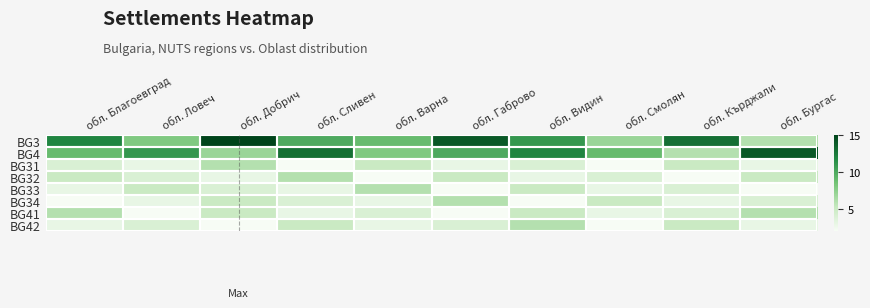

List the series in order of their peak value, highest first.

BG3, BG4, BG31, BG32, BG33, BG34, BG41, BG42